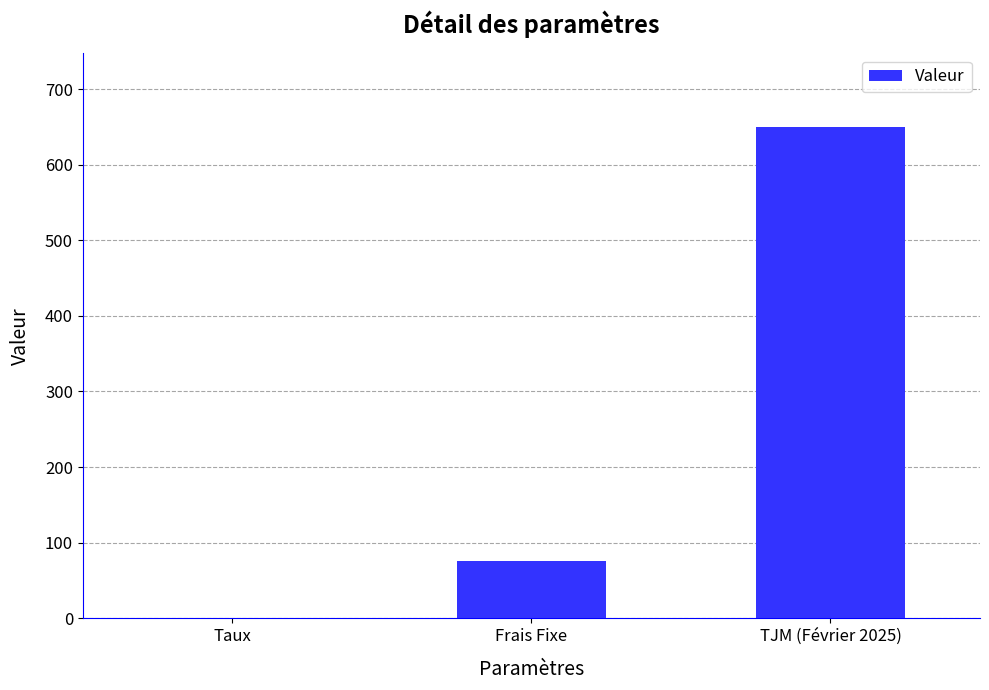

The chart shows a value of 75.0 at Frais Fixe. True or false?

True